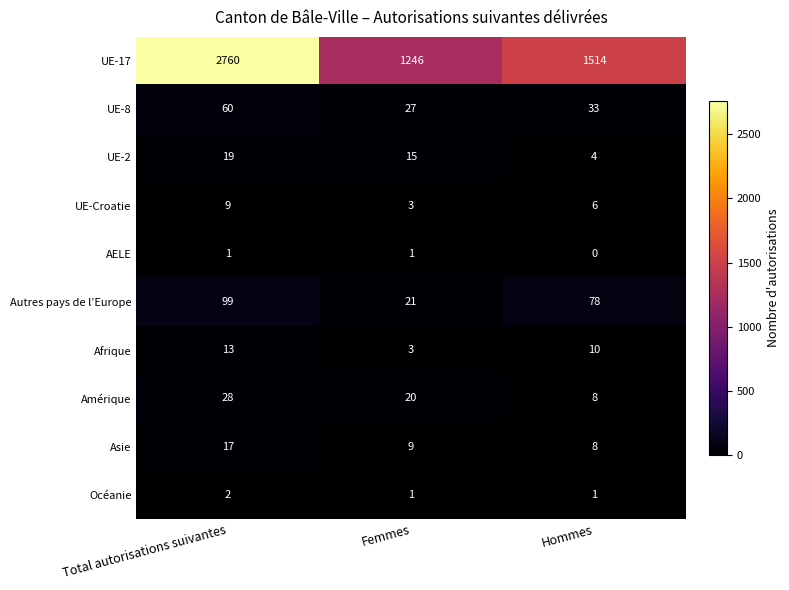

What is the total value across all series at Femmes?

1346